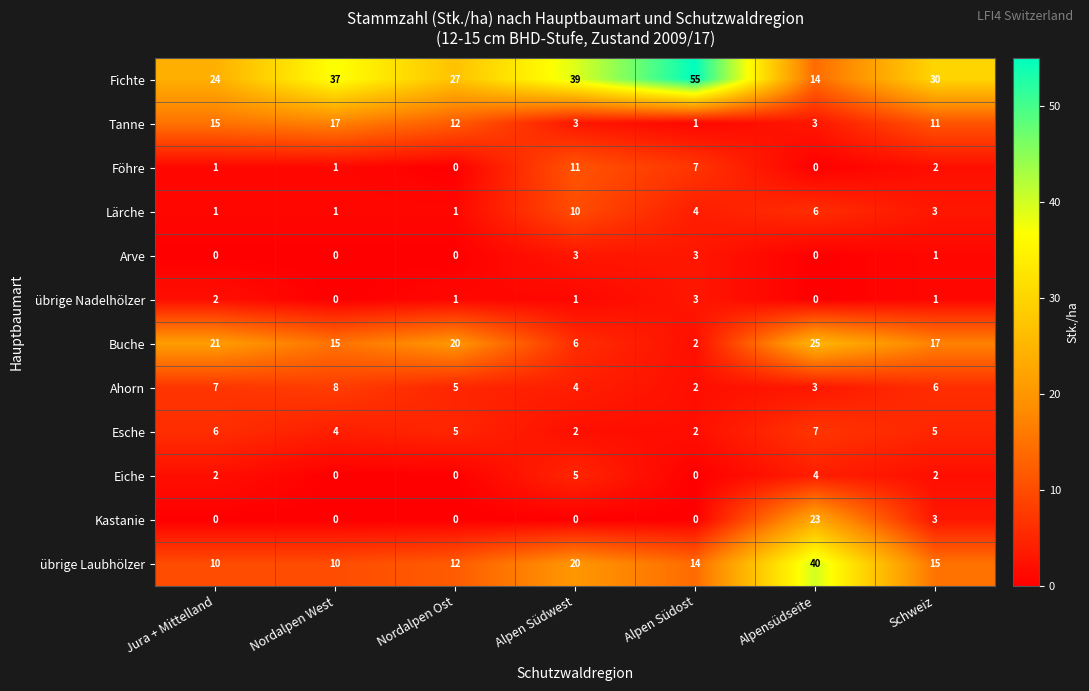

What is the spread (max minus min) of values at Alpensüdseite?

40